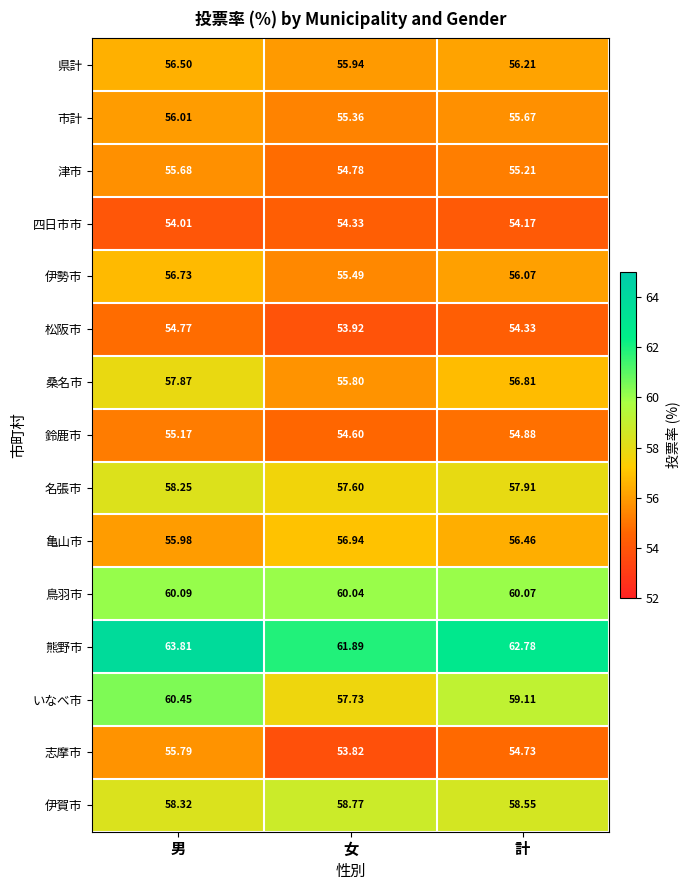

What is the greatest value displayed?

63.8